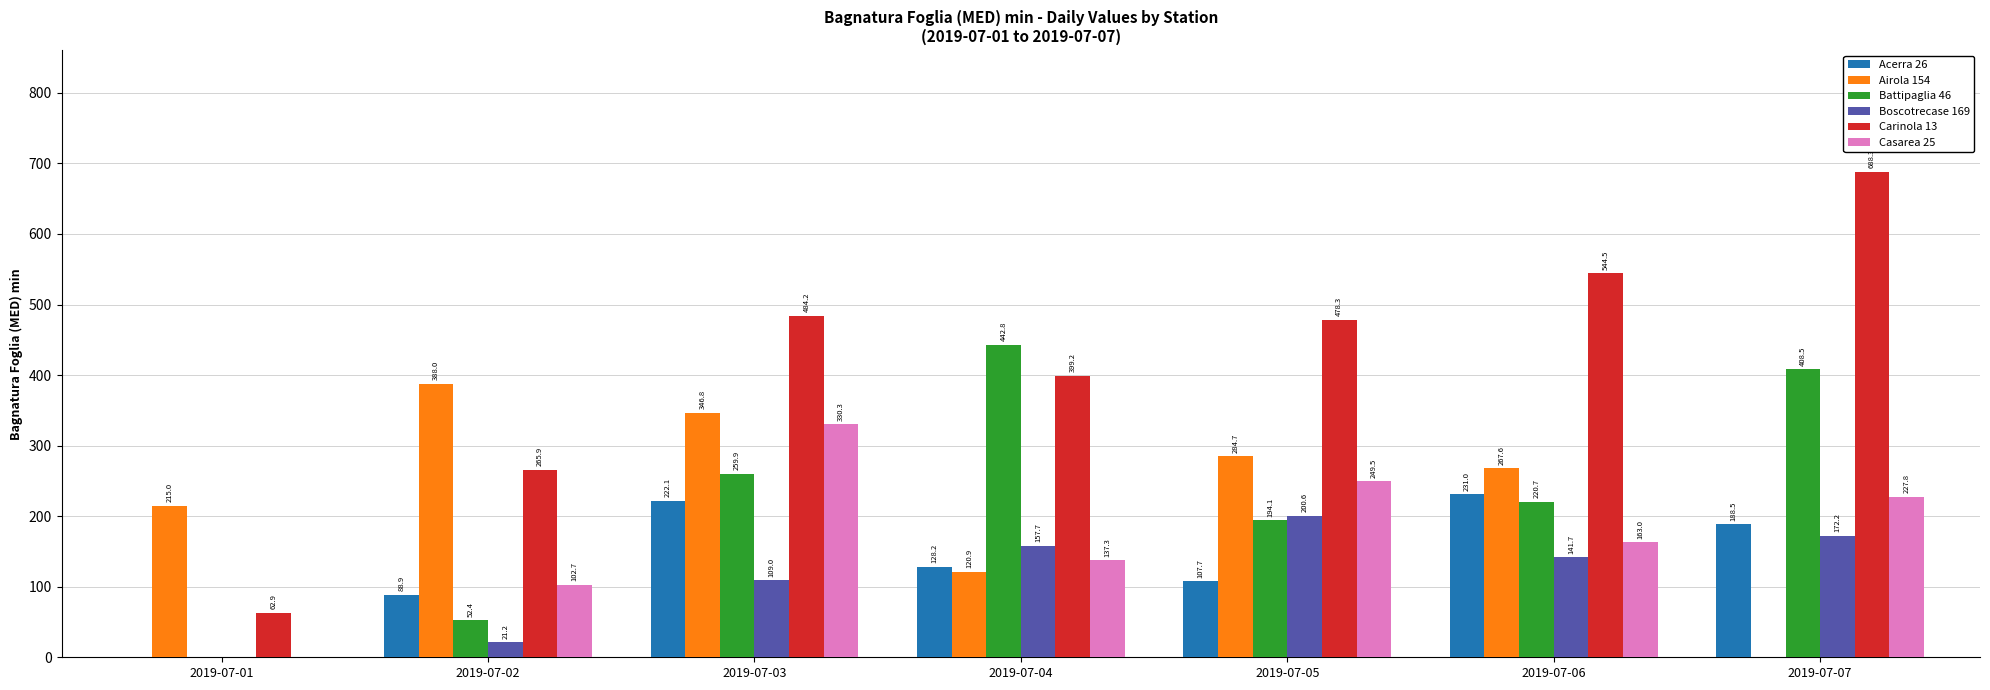

Between 2019-07-04 and 2019-07-05, which series saw the biggest shift?

Battipaglia 46